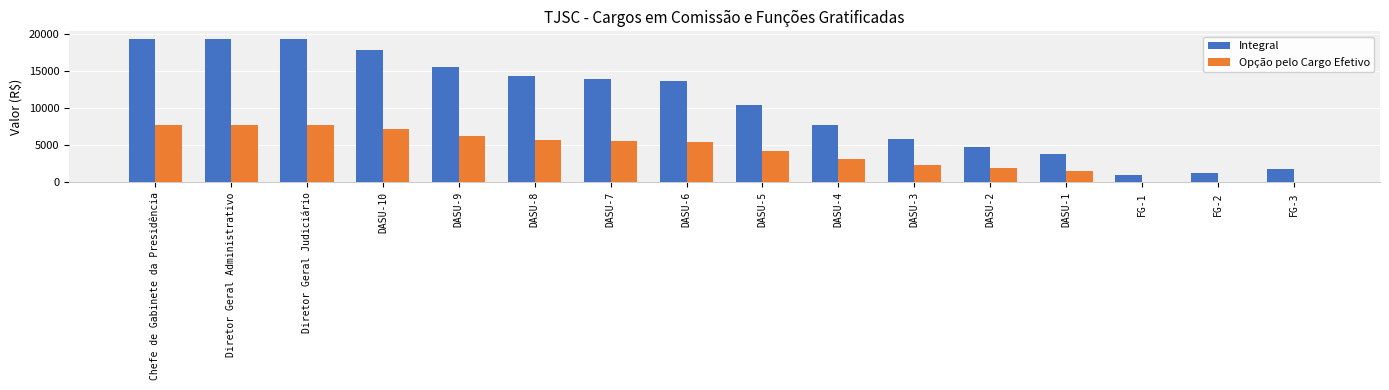

What is the total value across all series at DASU-10?

24889.1